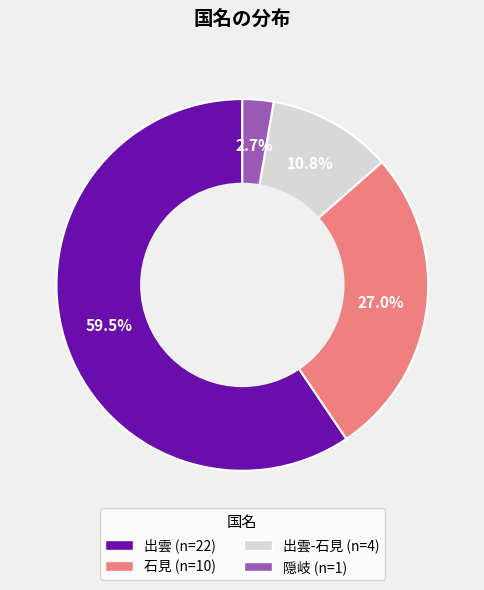

To the nearest percent, what is the difference between the largest and smallest slice percentages?

57%